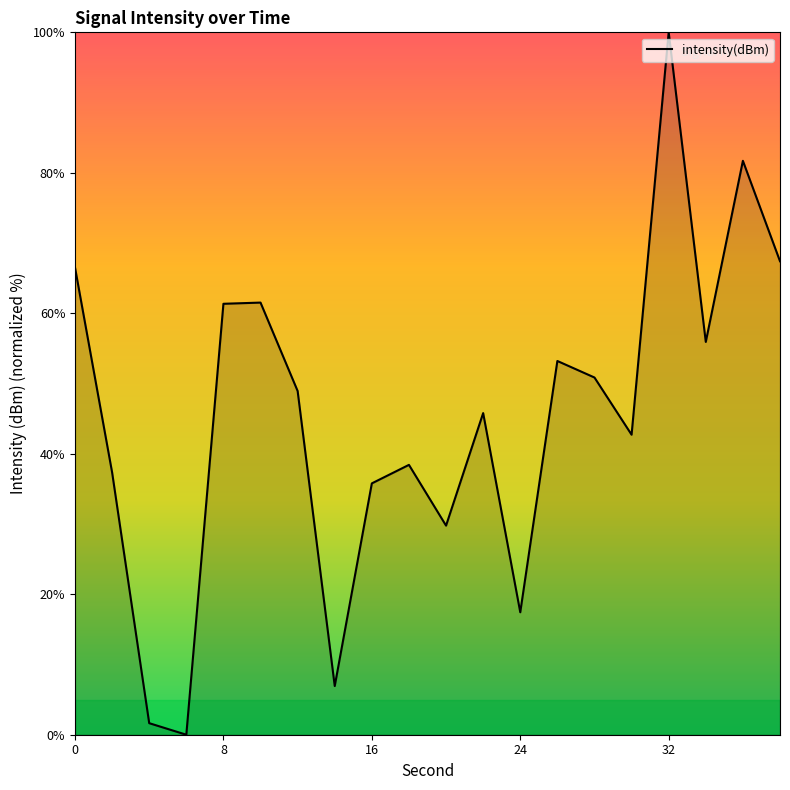

What is the maximum value shown in the chart?

100.0